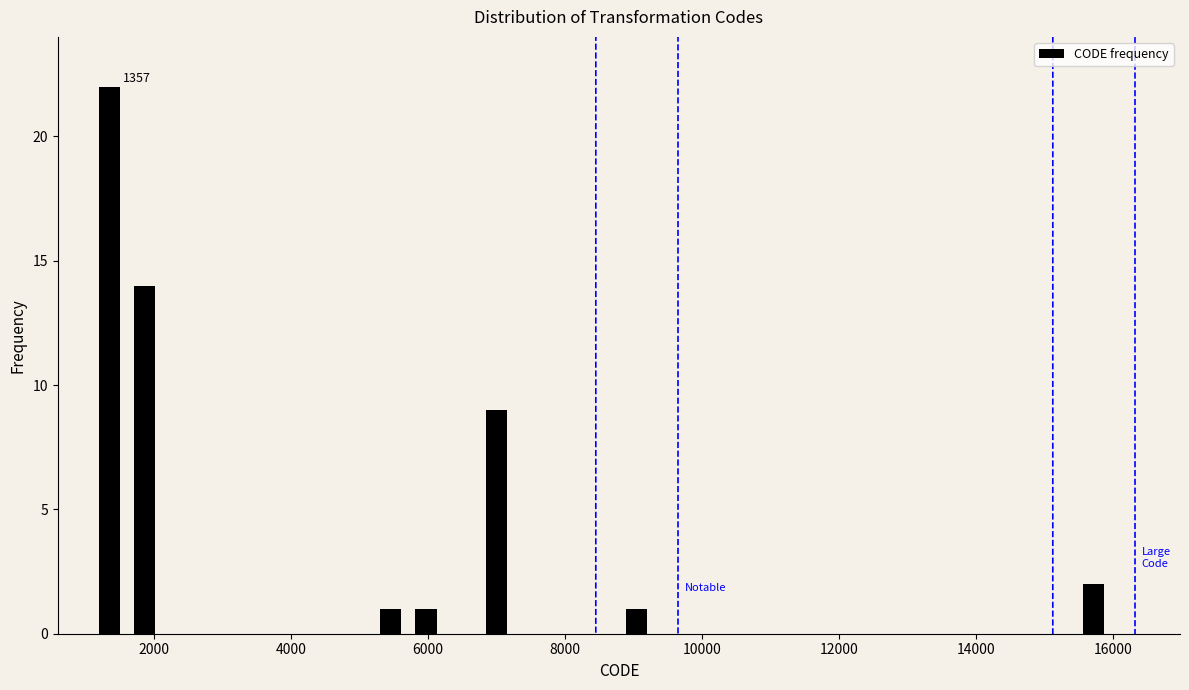

Read against the x-axis, roughly where is the centre of the tallest bar?

1400